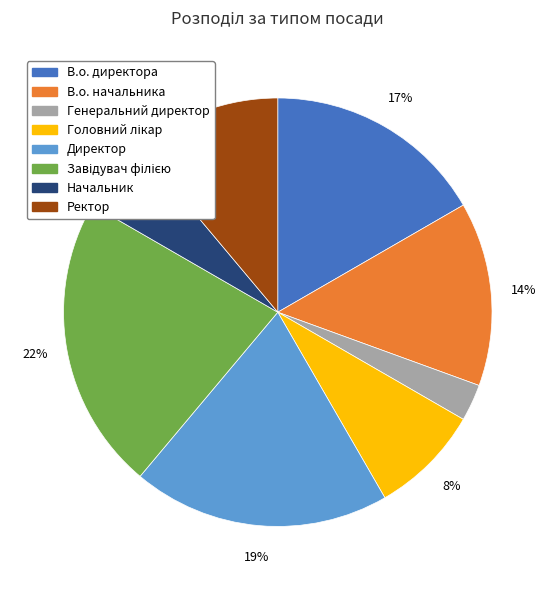

Does Директор represent more than half of the total?

No